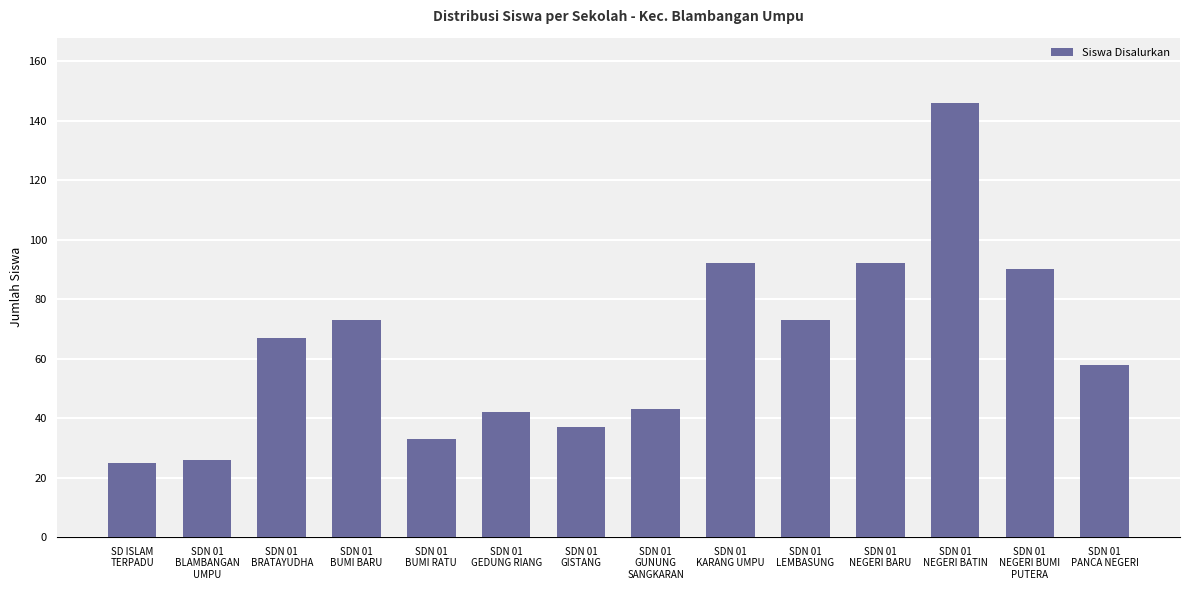

Does the chart contain any negative values?

No